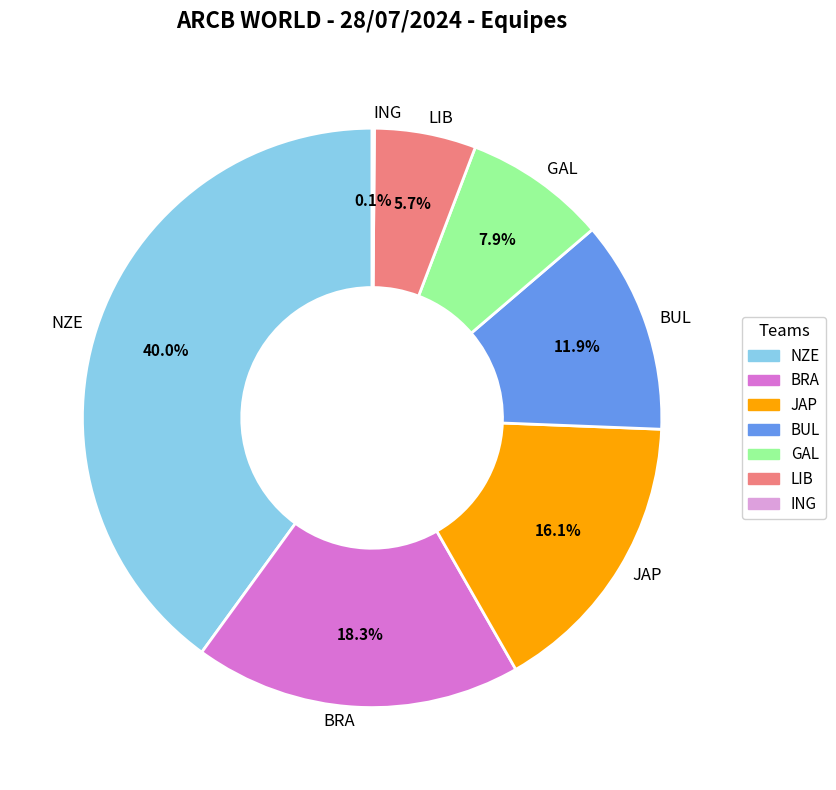

Which category has the biggest portion of the pie?

NZE